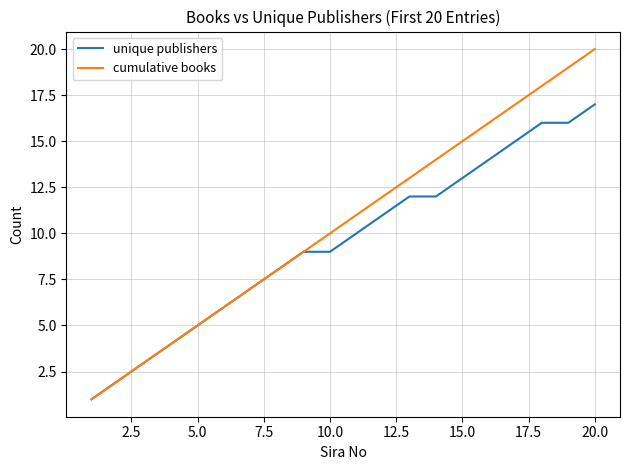

List the series in order of their peak value, lowest first.

unique publishers, cumulative books